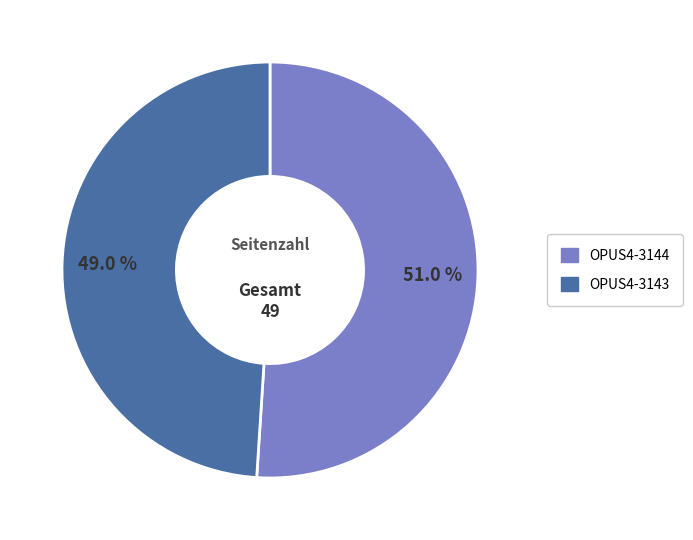

Which has a higher value, OPUS4-3143 or OPUS4-3144?

OPUS4-3144